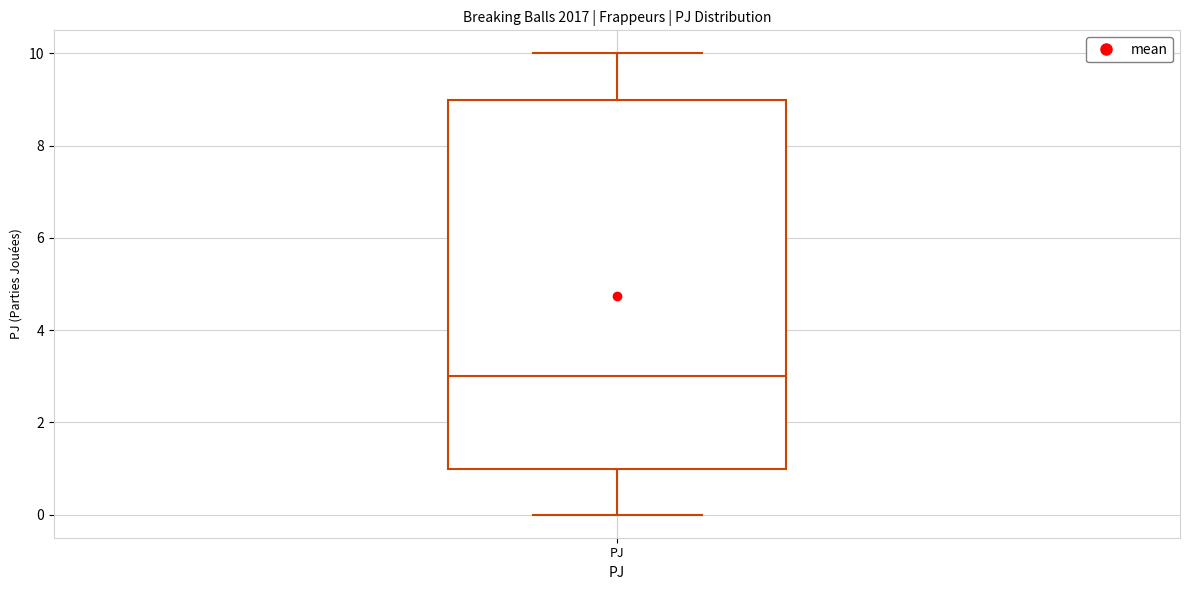

Read this box plot against the y-axis: the position of the median line, the range covered by the box, and the ends of both whiskers. The values are not printed on the chart, so give them approximately, as read against the axis.

median 3, box 1 to 9, whiskers 0 to 10